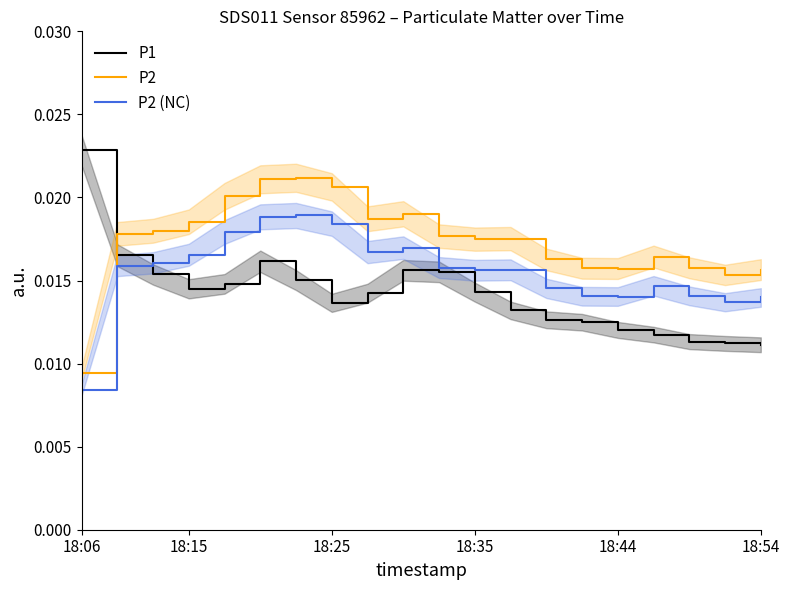

Count the P2 (NC) values in the range 0 to 1.

20